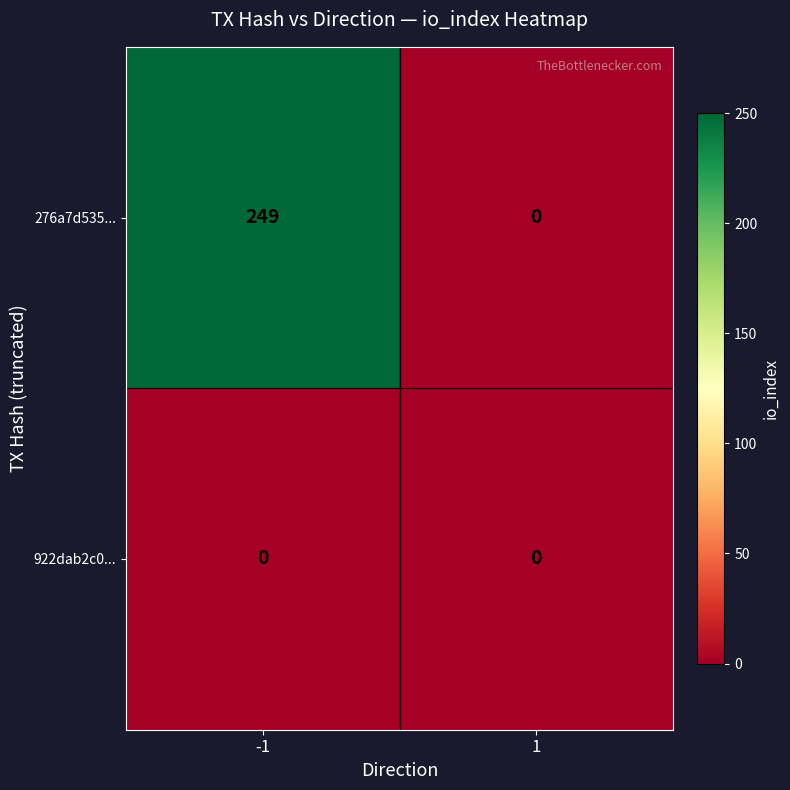

Read the 276a7d535... value at -1, to the nearest 5.

250